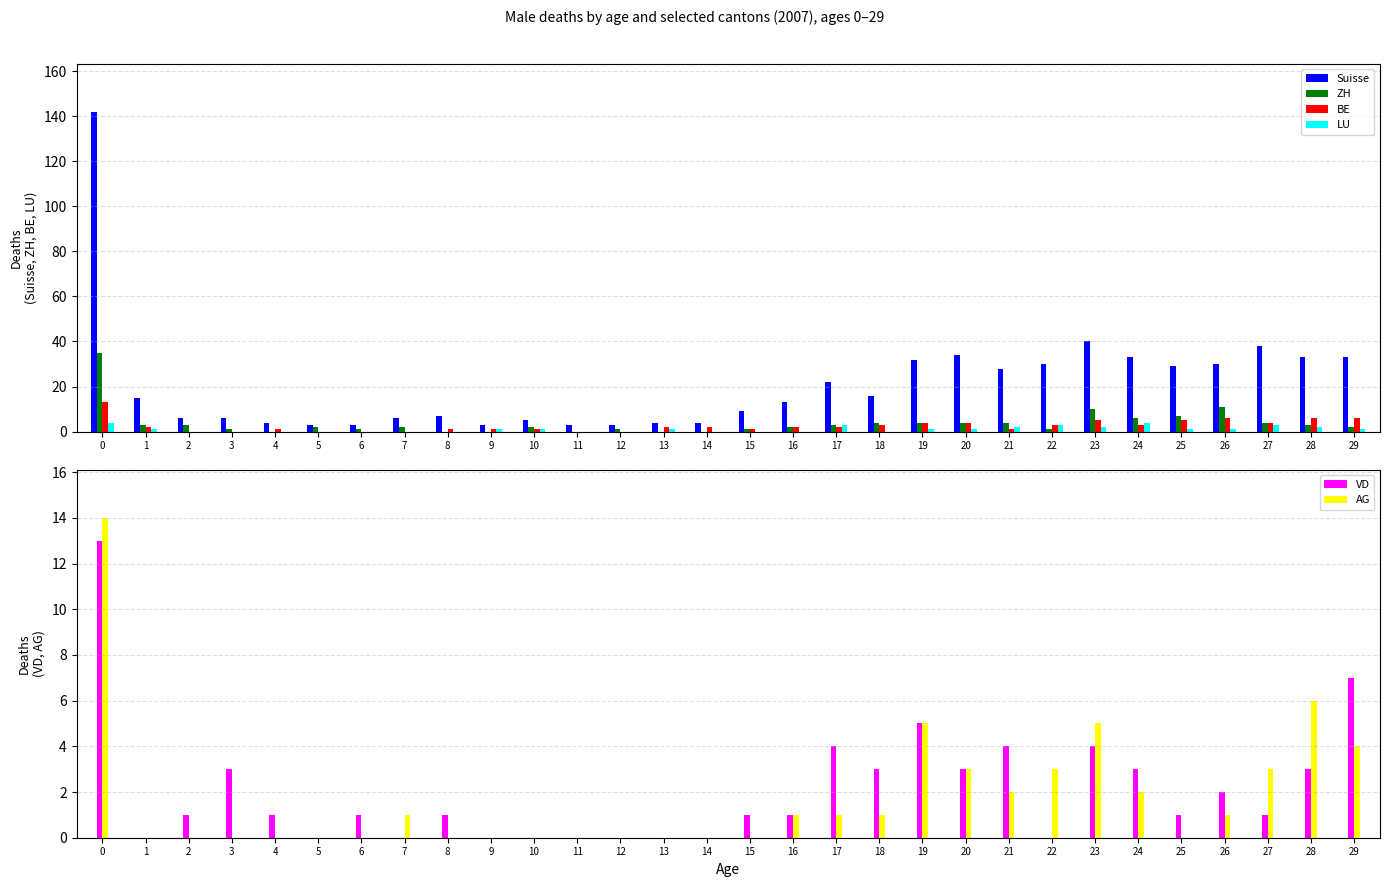

Between 11 and 8, which is larger?

8